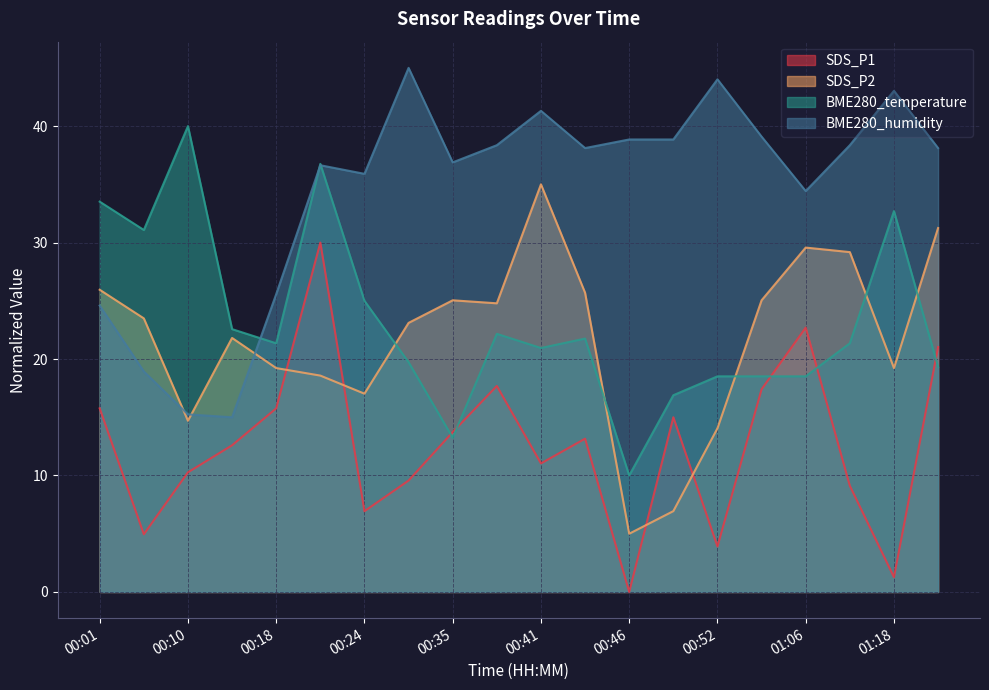

Where does the SDS_P1 series first go above 13?

00:01